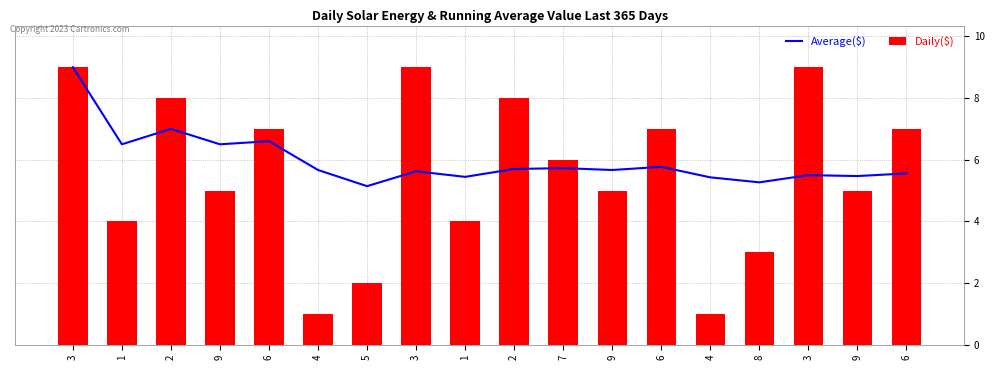

Which series has the widest spread of values?

Daily($)